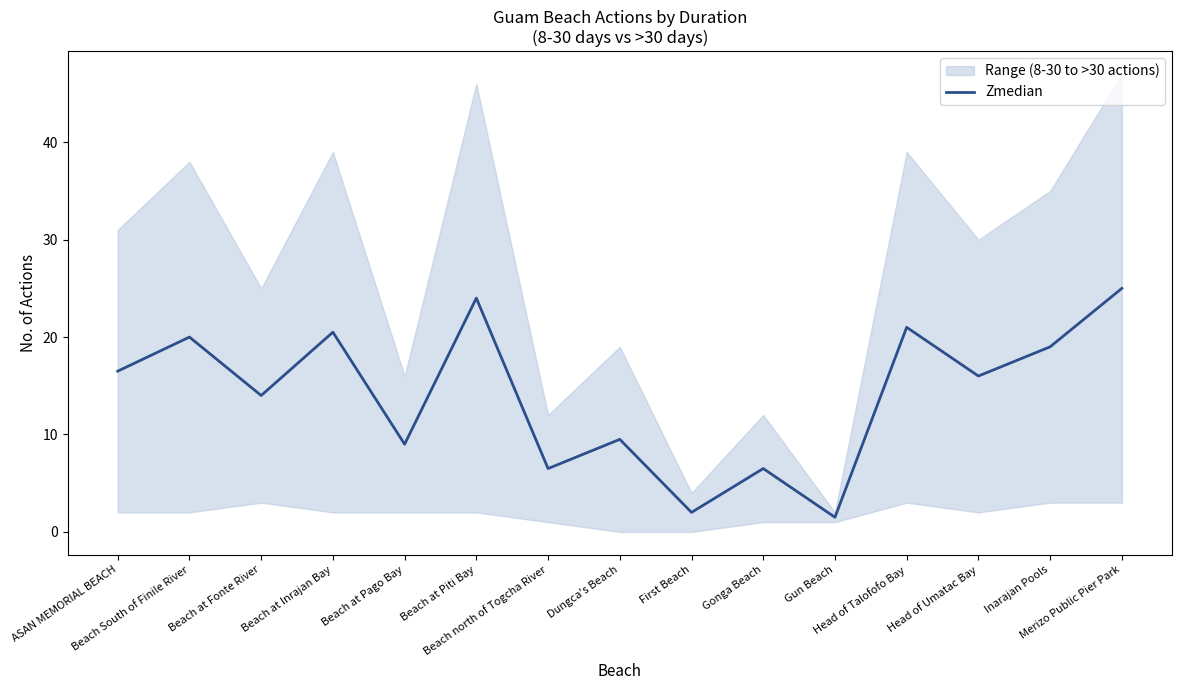

Reading right to left, extract all data points from this chart.

25.0	19.0	16.0	21.0	1.5	6.5	2.0	9.5	6.5	24.0	9.0	20.5	14.0	20.0	16.5